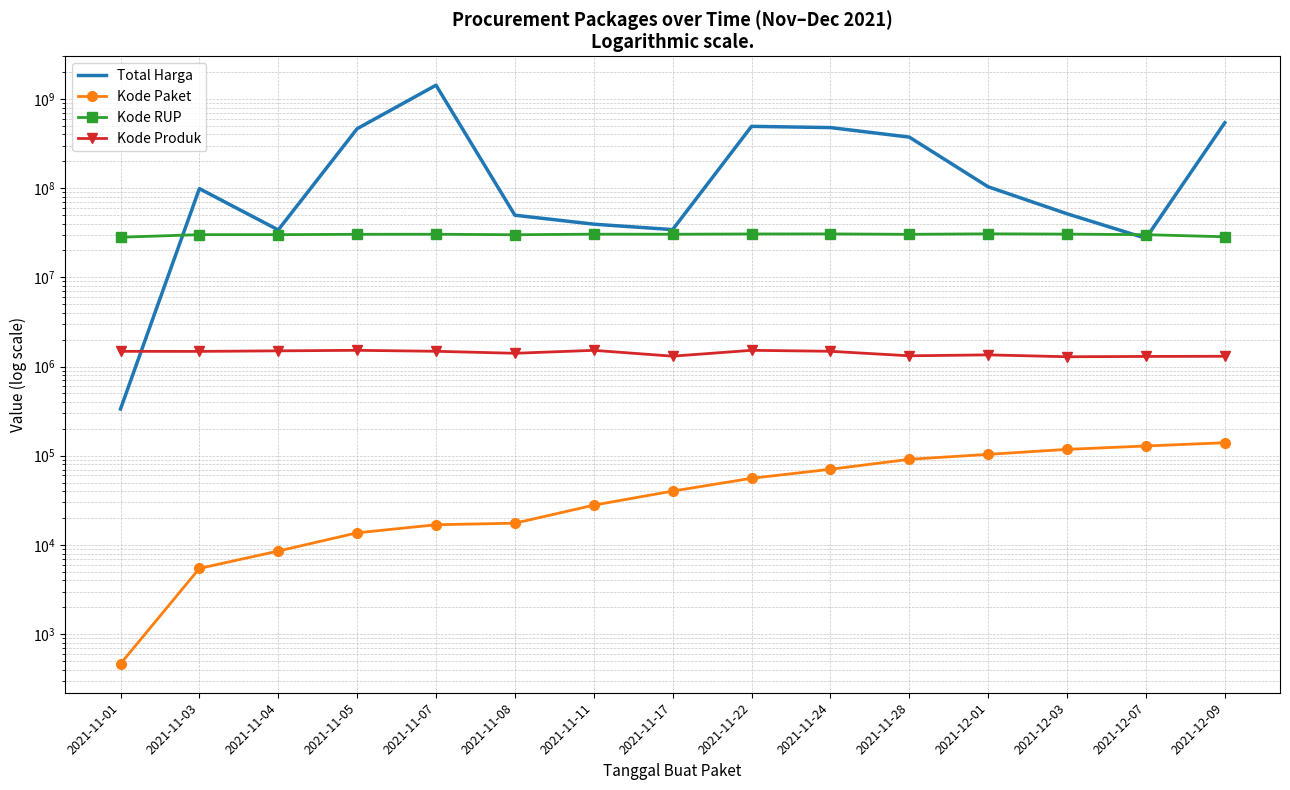

How many distinct data groups are displayed?

4